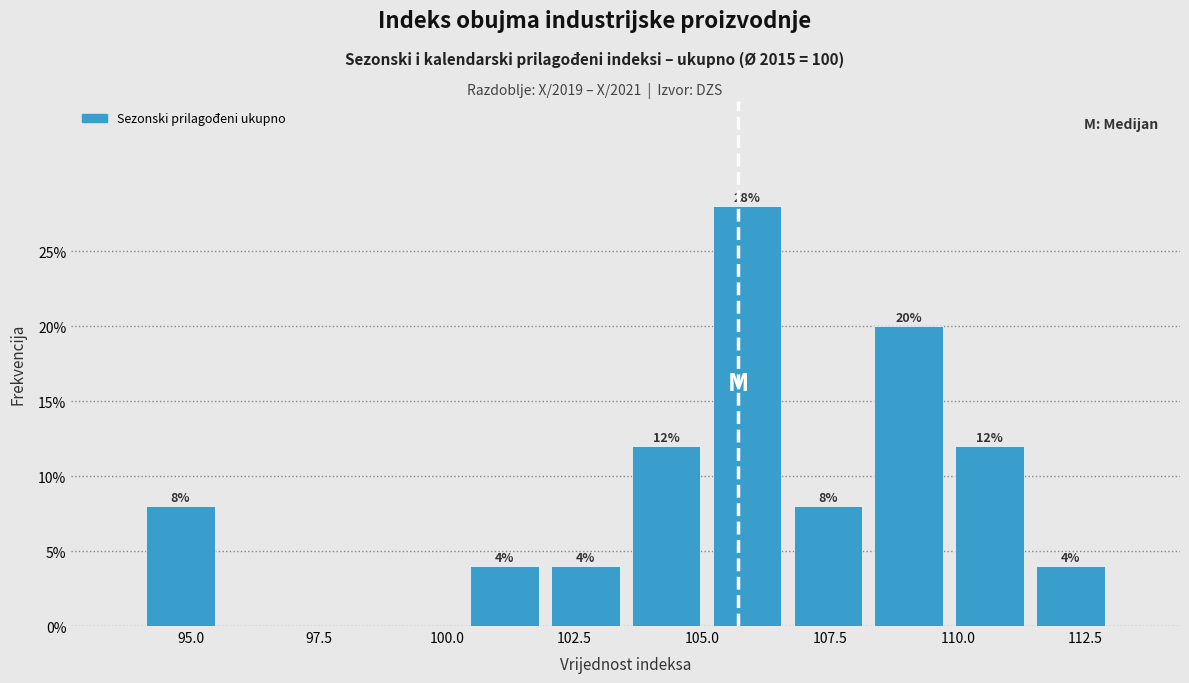

Around what value on the x-axis is the tallest bar? Give the approximate position of its centre, as read against the axis.

106.0